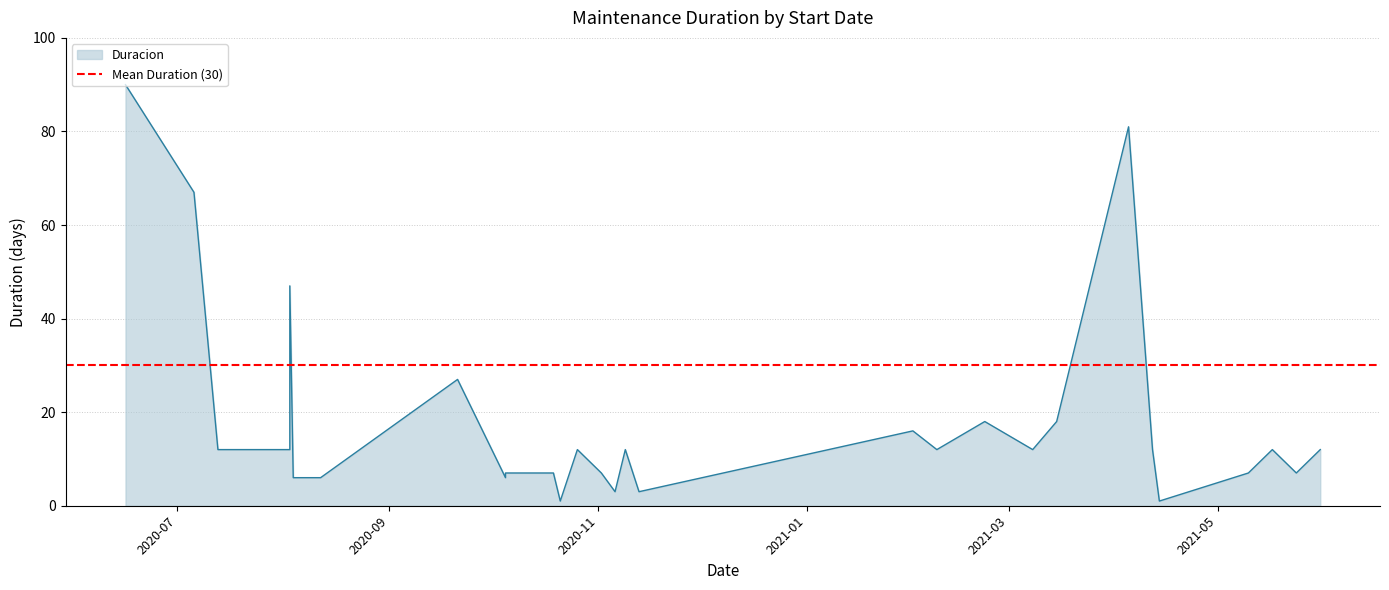

Rank the categories by value from lowest to highest.

2020-10-21, 2021-04-14, 2020-11-06, 2020-11-13, 2020-10-05, 2020-08-12, 2020-08-04, 2020-08-12, 2020-08-12, 2020-08-12, 2020-10-12, 2020-10-19, 2020-11-02, 2020-11-02, 2020-10-05, 2021-05-10, 2021-05-24, 2020-08-03, 2020-07-13, 2020-08-03, 2020-11-09, 2021-02-08, 2021-03-08, 2021-04-12, 2021-05-17, 2021-05-31, 2020-10-26, 2021-02-01, 2021-02-22, 2021-03-15, 2020-09-21, 2020-08-03, 2020-07-06, 2021-04-05, 2020-06-16